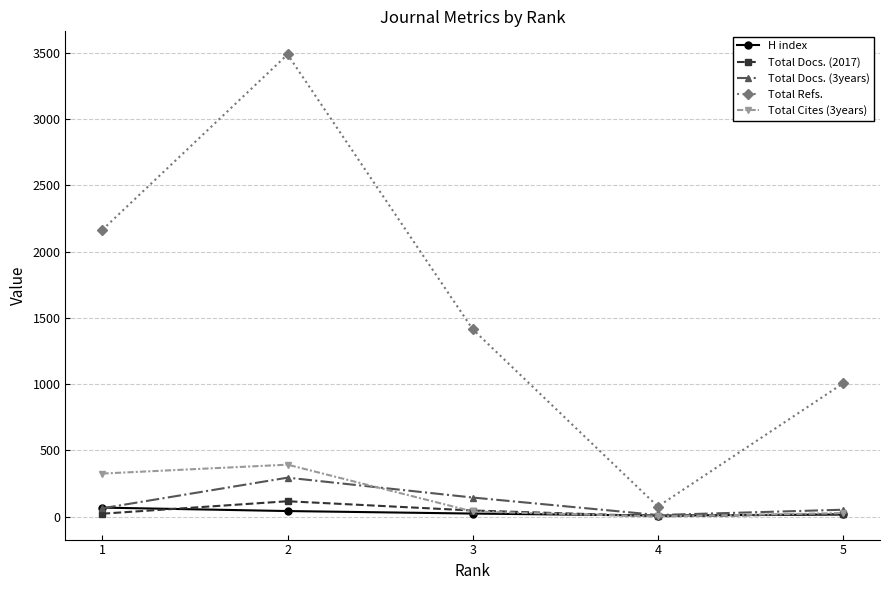

At how many categories does at least one series exceed 3288?

1